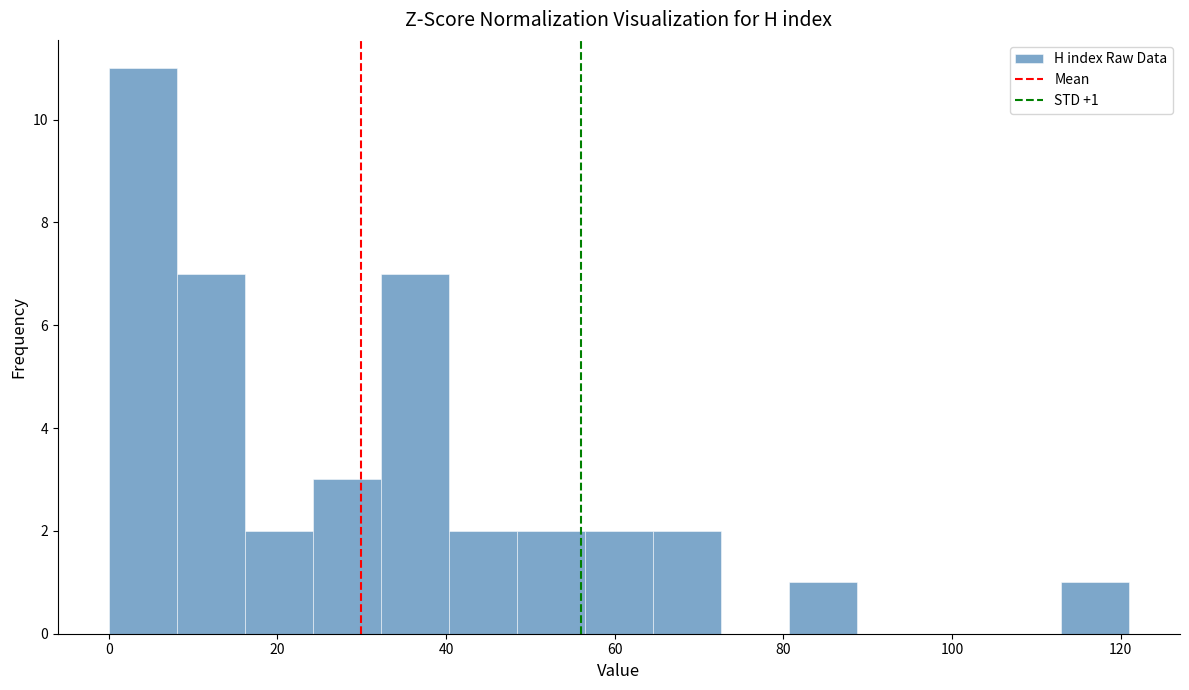

Over which range of the x-axis is the bar tallest?

0 to 8